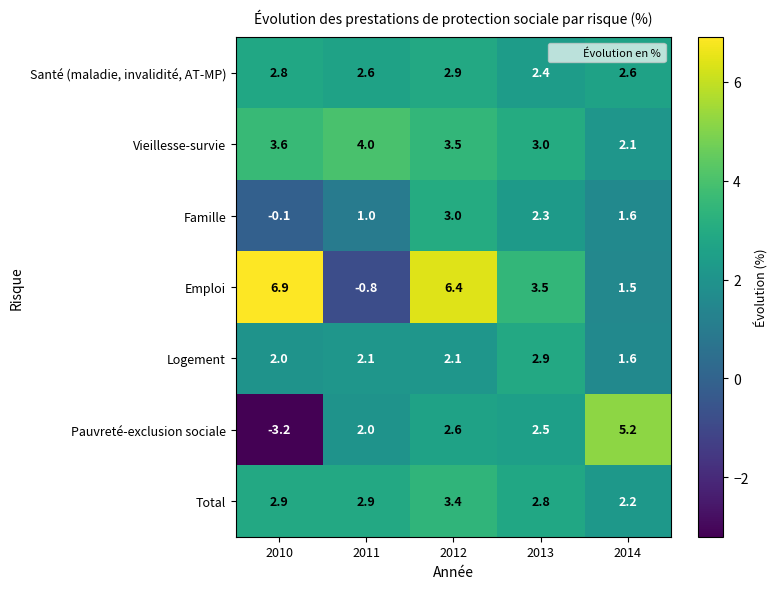

What is the total value across all series at 2014?

16.8